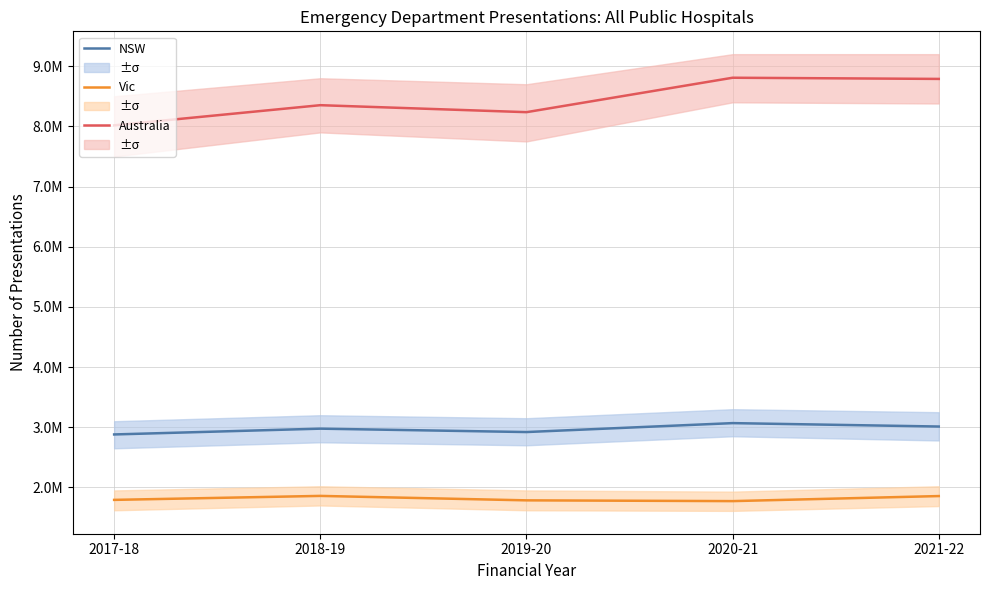

Which series changed the most between 2019-20 and 2021-22?

Australia